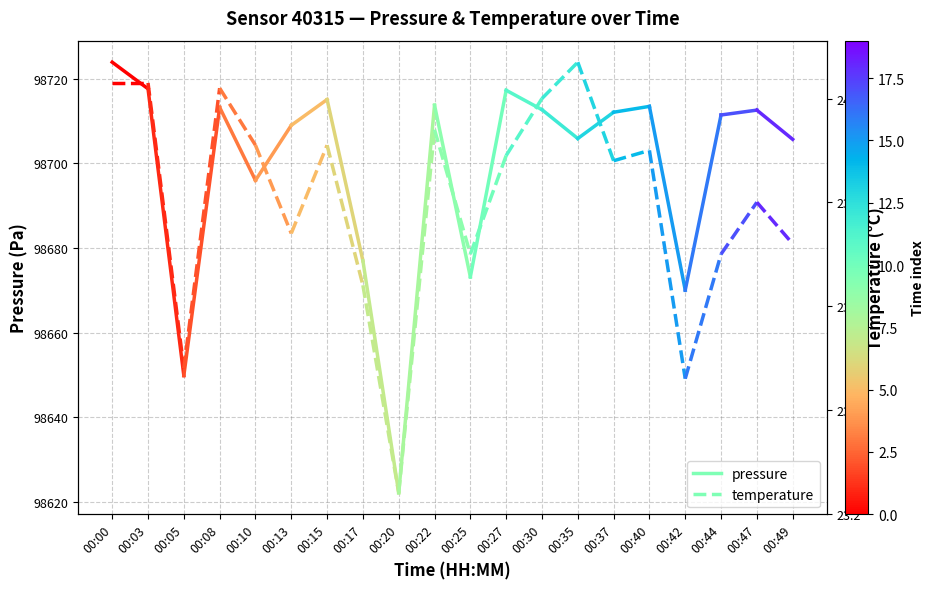

What is the spread (max minus min) of values at 00:00?

98699.9